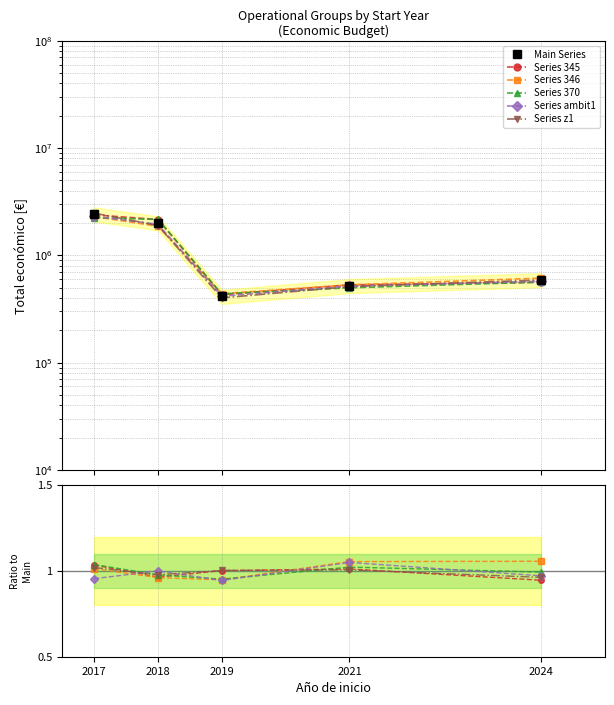

Rank the categories by Main Series value from highest to lowest.

2017, 2018, 2024, 2021, 2019